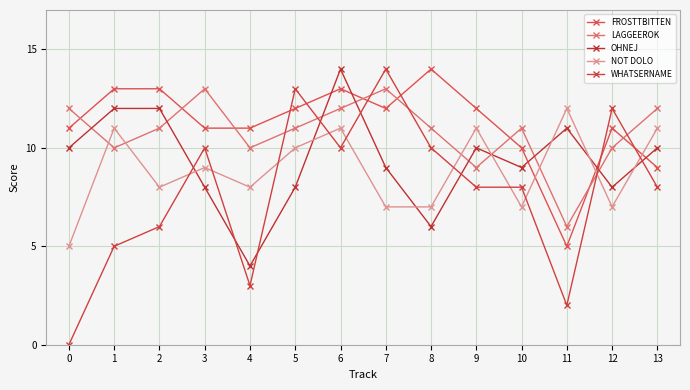

What is the sum of the FROSTTBITTEN values at 9 and 0?

23